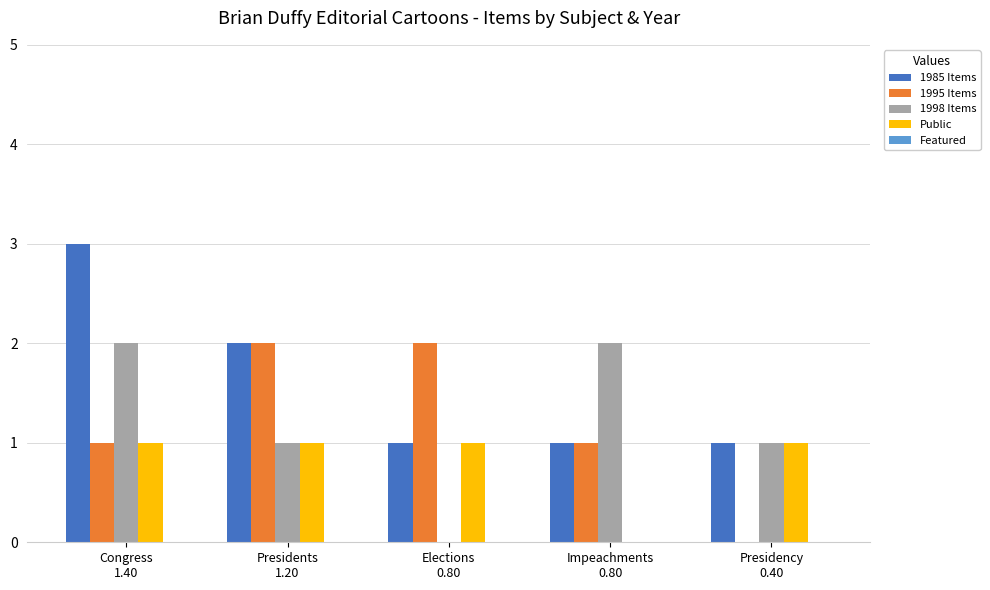

What is the maximum value for 1985 Items?

3